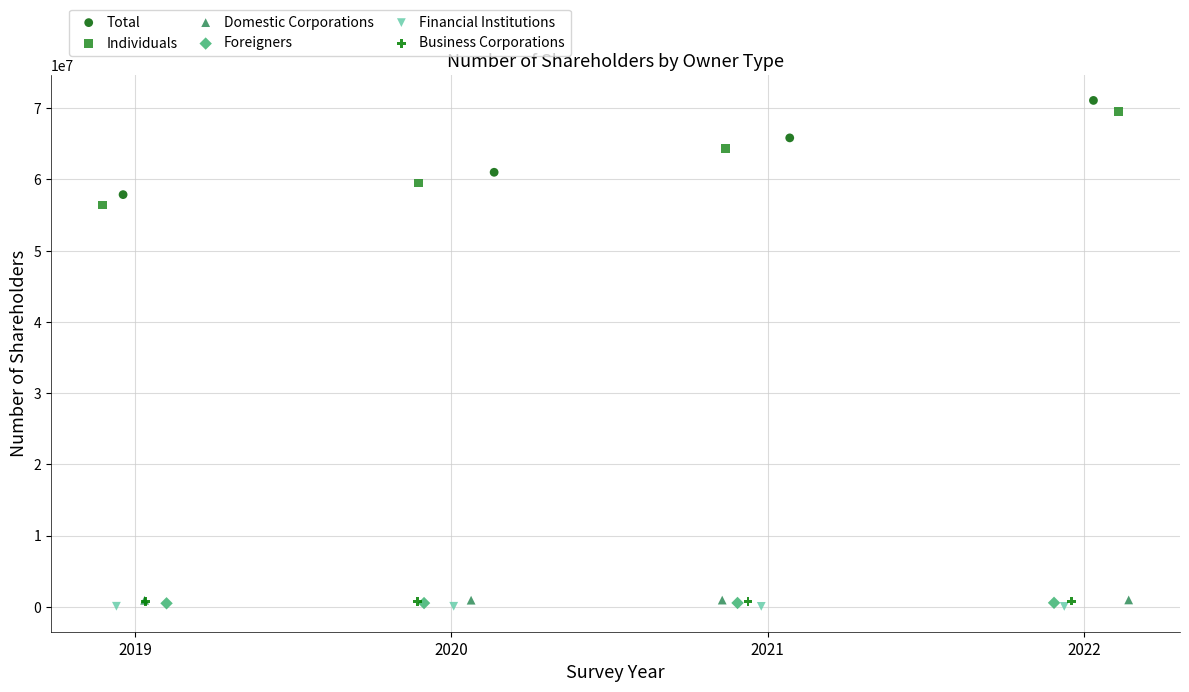

Which series has the widest spread of Y values?

Total